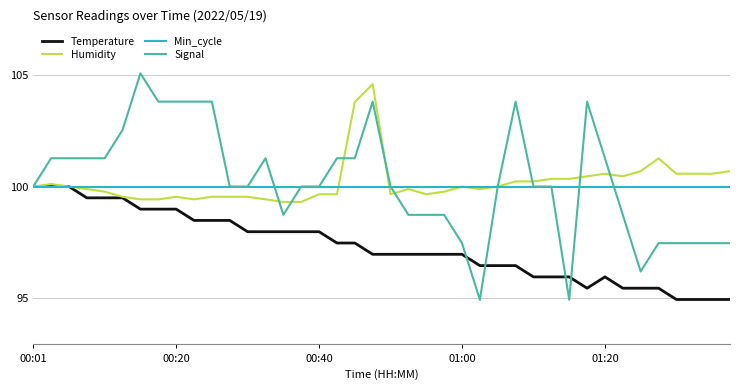

Which series has the largest range (max minus min)?

Signal